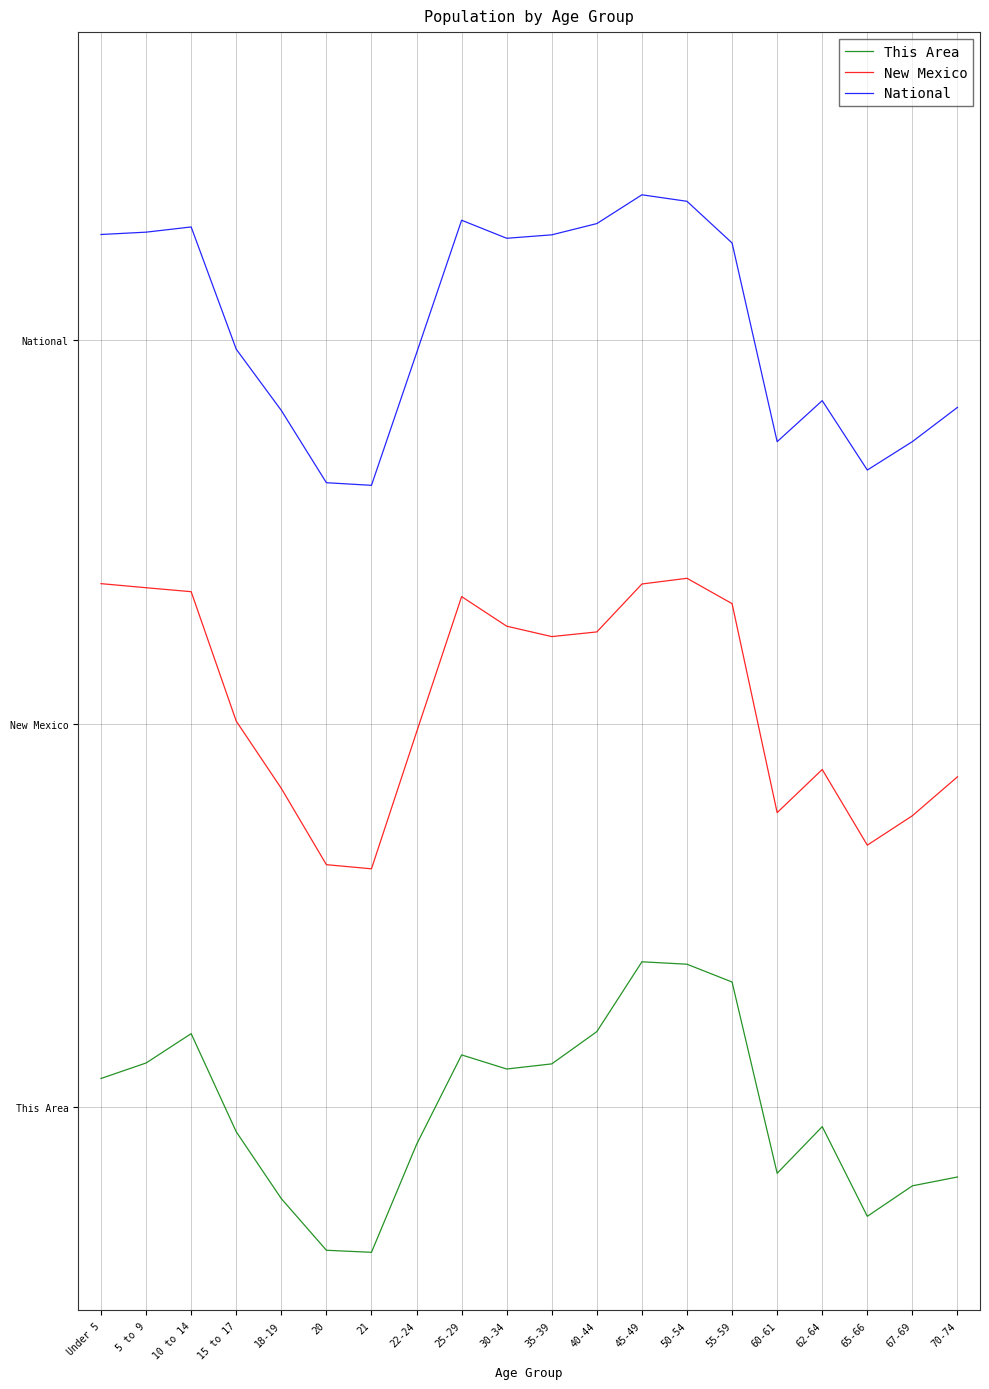

Reading left to right, transcribe all the data shown in this chart.

This Area: Under 5=0.1	5 to 9=0.2	10 to 14=0.2	15 to 17=0.1	18-19=0.0	20=0.0	21=0.0	22-24=0.1	25-29=0.2	30-34=0.2	35-39=0.2	40-44=0.2	45-49=0.2	50-54=0.2	55-59=0.2	60-61=0.1	62-64=0.1	65-66=0.0	67-69=0.1	70-74=0.1
New Mexico: Under 5=0.6	5 to 9=0.6	10 to 14=0.6	15 to 17=0.5	18-19=0.4	20=0.3	21=0.3	22-24=0.4	25-29=0.6	30-34=0.5	35-39=0.5	40-44=0.5	45-49=0.6	50-54=0.6	55-59=0.6	60-61=0.4	62-64=0.4	65-66=0.4	67-69=0.4	70-74=0.4
National: Under 5=0.9	5 to 9=0.9	10 to 14=0.9	15 to 17=0.8	18-19=0.7	20=0.7	21=0.7	22-24=0.8	25-29=0.9	30-34=0.9	35-39=0.9	40-44=0.9	45-49=0.9	50-54=0.9	55-59=0.9	60-61=0.7	62-64=0.7	65-66=0.7	67-69=0.7	70-74=0.7